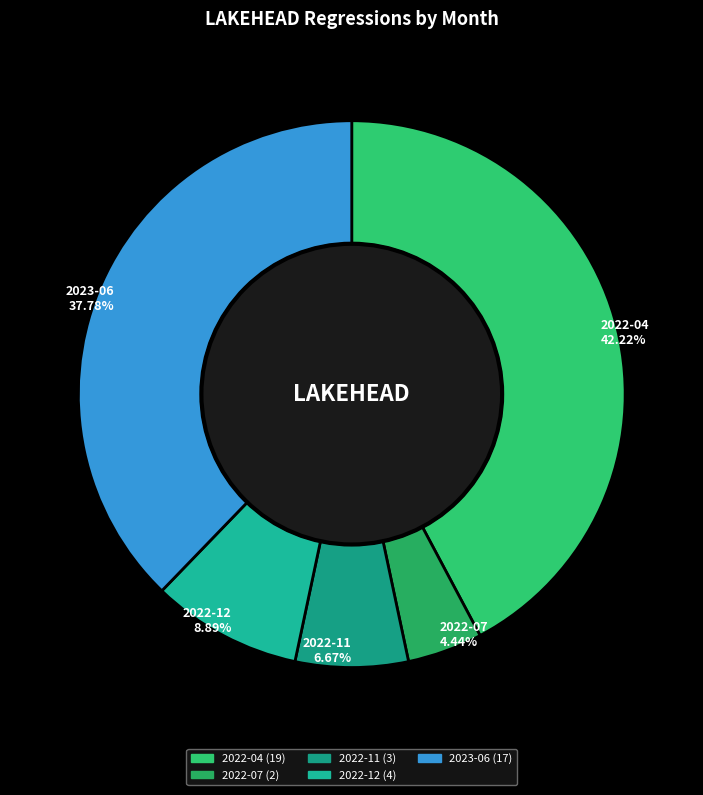

Between 2022-04 and 2022-12, which is larger?

2022-04